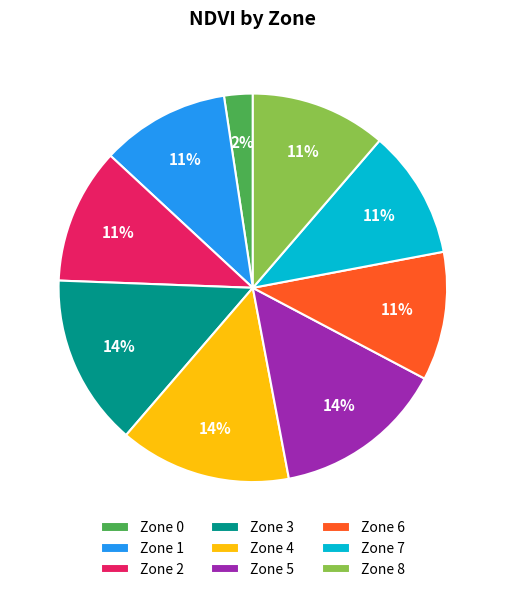

To the nearest percent, what percentage of the pie is Zone 5?

14%